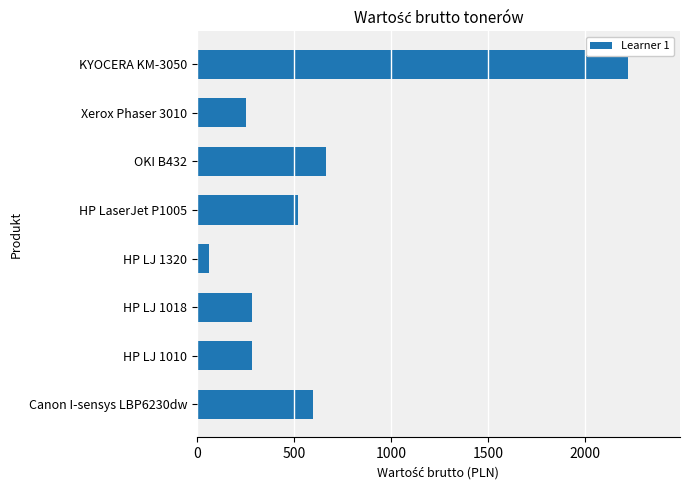

What is the difference between the second highest and second lowest values?

412.8